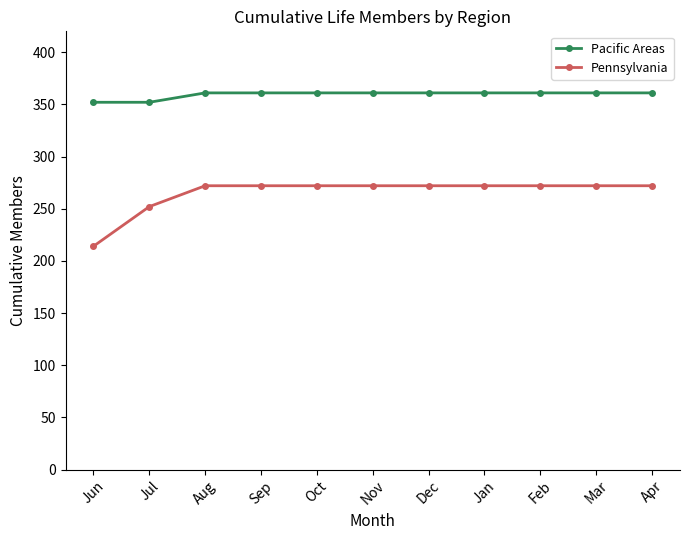

Reading right to left, transcribe all the data shown in this chart.

Pacific Areas: Apr=361	Mar=361	Feb=361	Jan=361	Dec=361	Nov=361	Oct=361	Sep=361	Aug=361	Jul=352	Jun=352
Pennsylvania: Apr=272	Mar=272	Feb=272	Jan=272	Dec=272	Nov=272	Oct=272	Sep=272	Aug=272	Jul=252	Jun=214